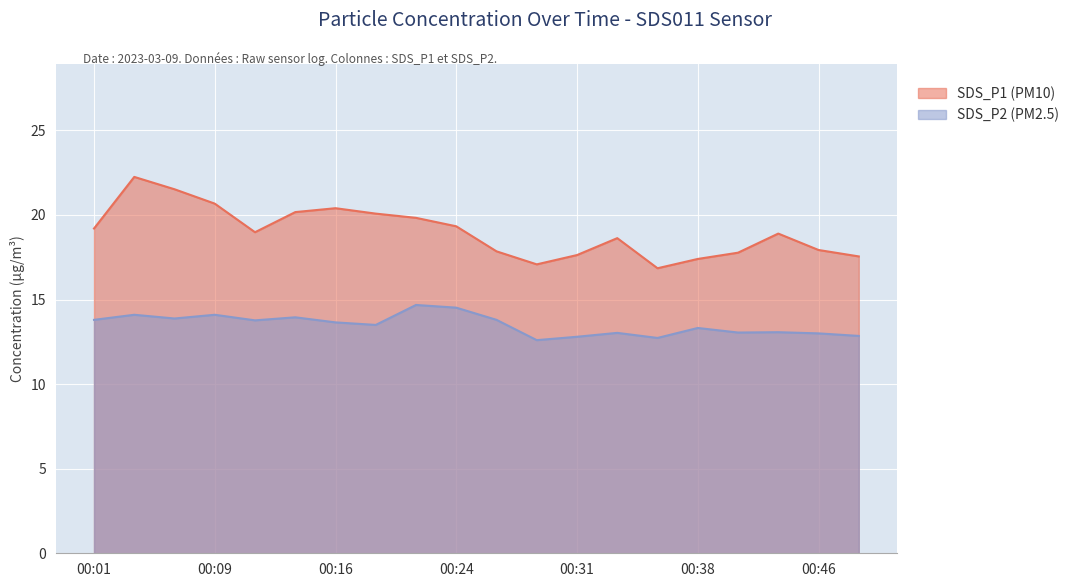

What is the total value across all series at 00:01?

33.0